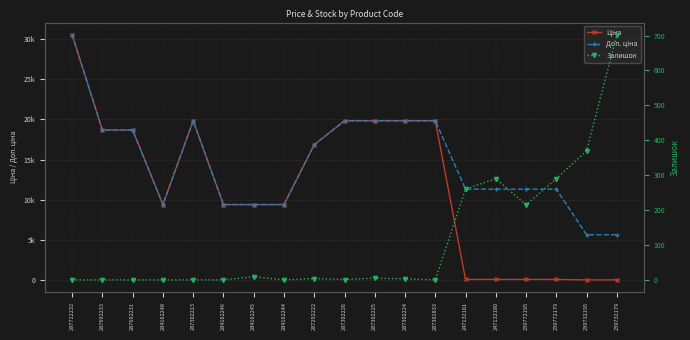

Reading right to left, transcribe all the data shown in this chart.

Ціна: 56.7	56.7	113.3	113.3	113.3	113.3	19831.1	19831.1	19831.1	19831.1	16863.2	9416.9	9416.9	9416.9	19831.1	9416.9	18671.5	18671.5	30512.3
Доп. ціна: 5667.0	5667.0	11334.0	11334.0	11334.0	11334.0	19831.1	19831.1	19831.1	19831.1	16863.2	9416.9	9416.9	9416.9	19831.1	9416.9	18671.5	18671.5	30512.3
Залишок: 702.0	370.0	290.0	215.0	290.0	260.0	0.0	3.0	5.0	1.0	4.0	0.0	9.0	0.0	0.0	0.0	0.0	0.0	0.0